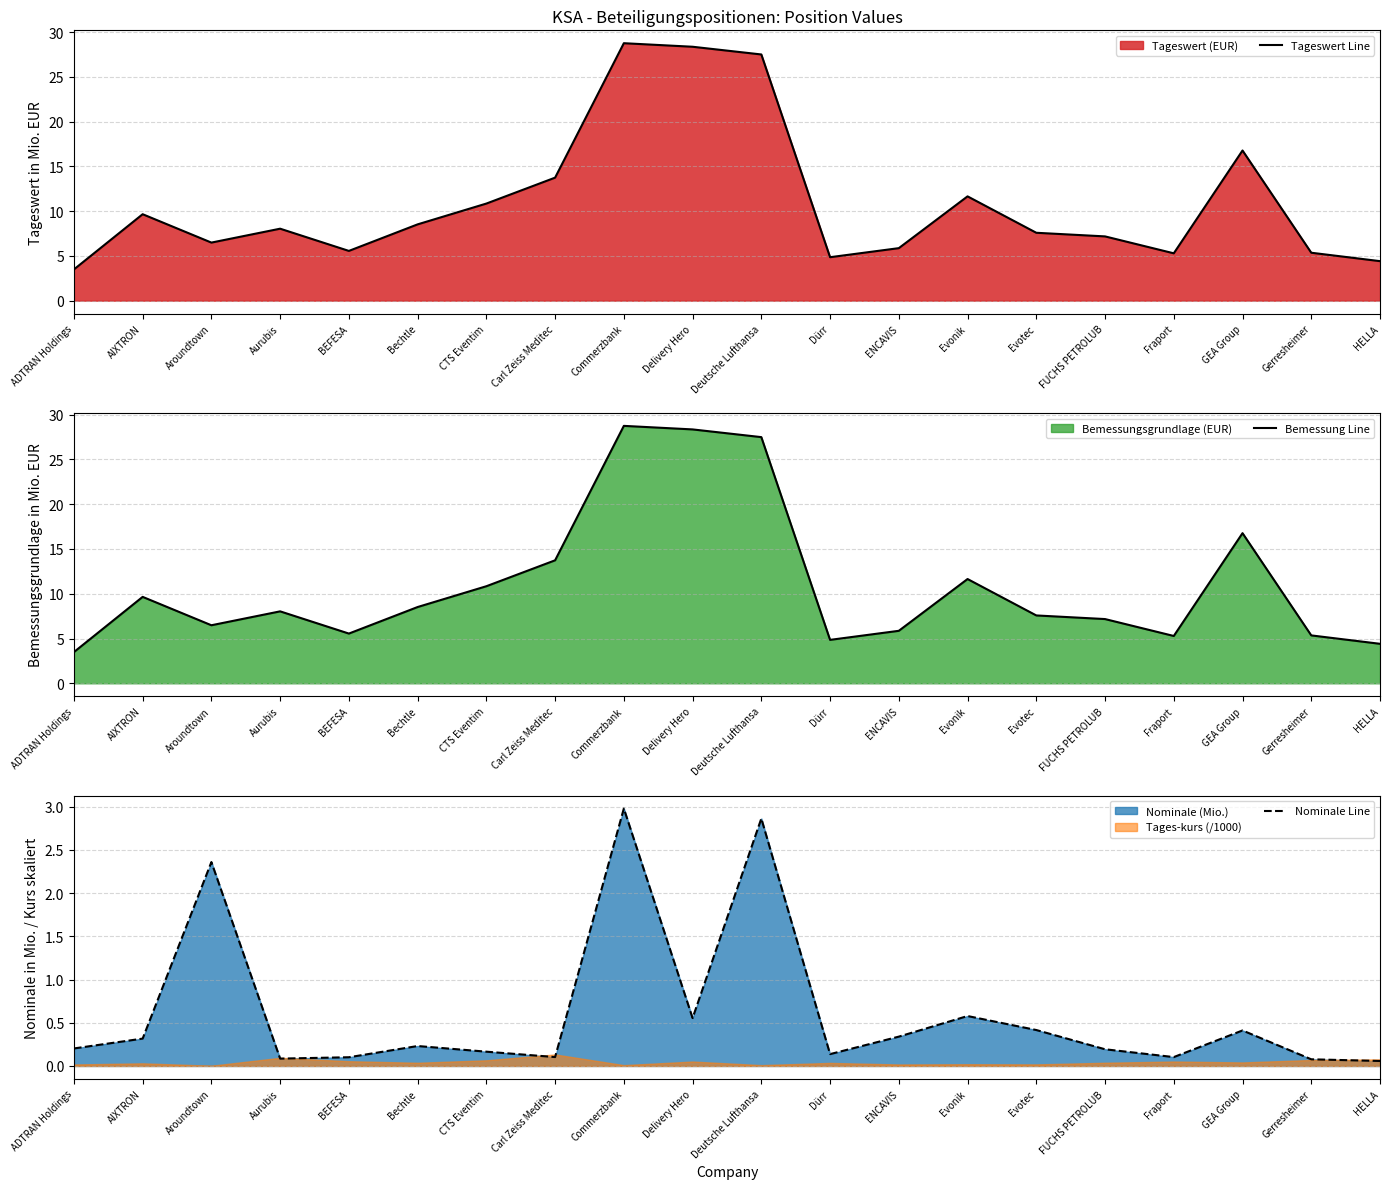

Does the chart have visible grid lines?

Yes